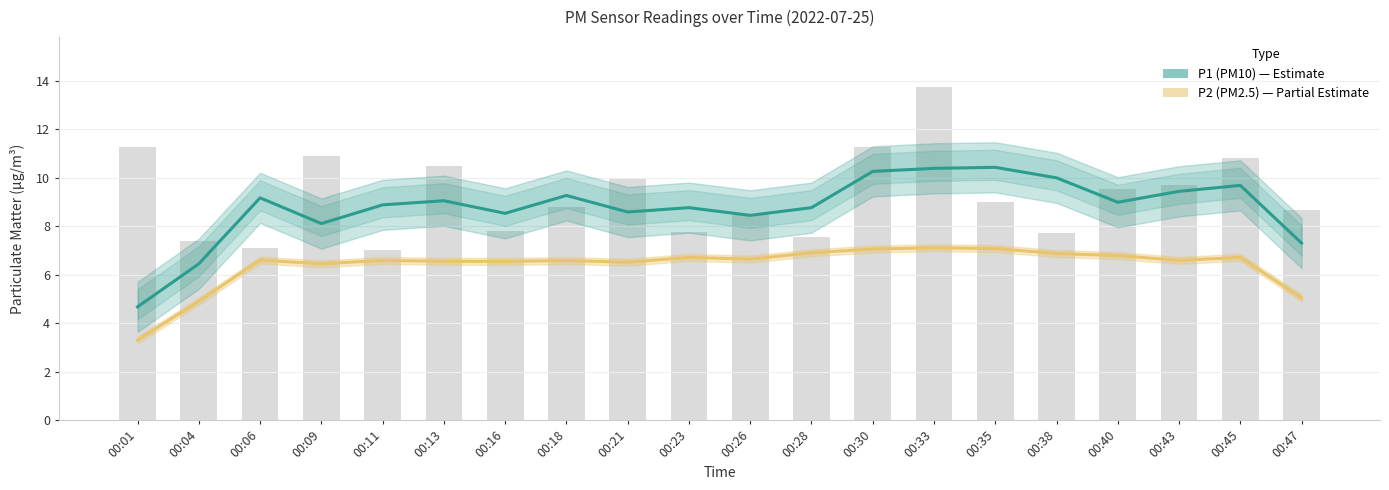

What is the value of the P2 (PM2.5) bar at the 12th from the left?

6.9